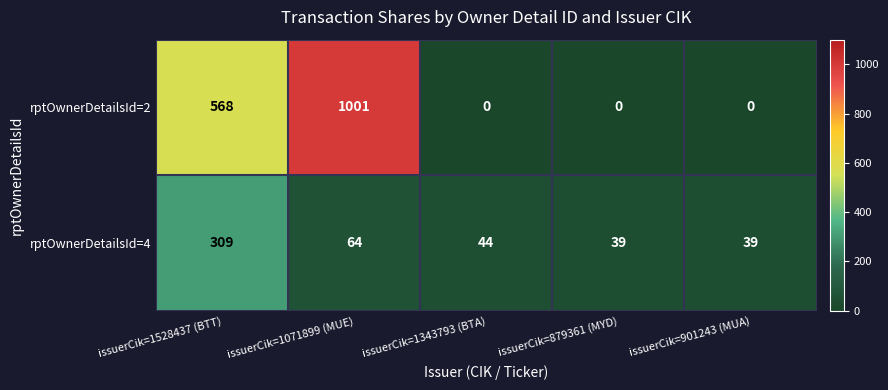

Reading right to left, list all the values displayed in this chart.

rptOwnerDetailsId=2: issuerCik=901243 (MUA)=0	issuerCik=879361 (MYD)=0	issuerCik=1343793 (BTA)=0	issuerCik=1071899 (MUE)=1001	issuerCik=1528437 (BTT)=568
rptOwnerDetailsId=4: issuerCik=901243 (MUA)=39	issuerCik=879361 (MYD)=39	issuerCik=1343793 (BTA)=44	issuerCik=1071899 (MUE)=64	issuerCik=1528437 (BTT)=309